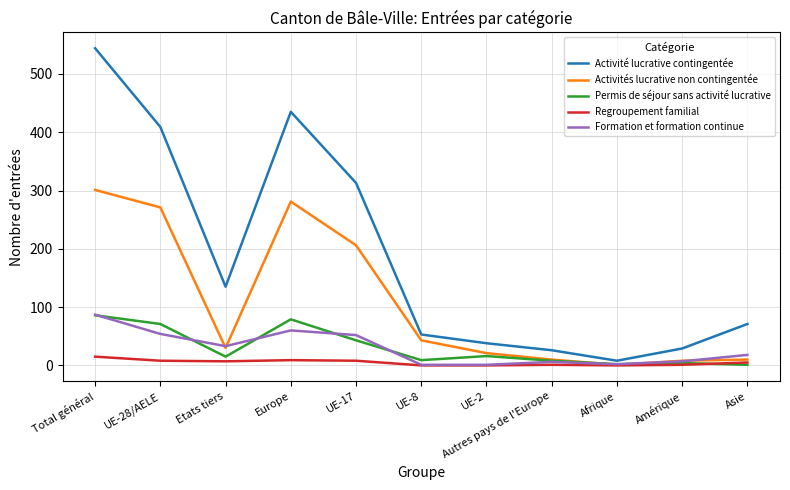

True or false: Permis de séjour sans activité lucrative has more than 0 points higher than both neighbors.

True